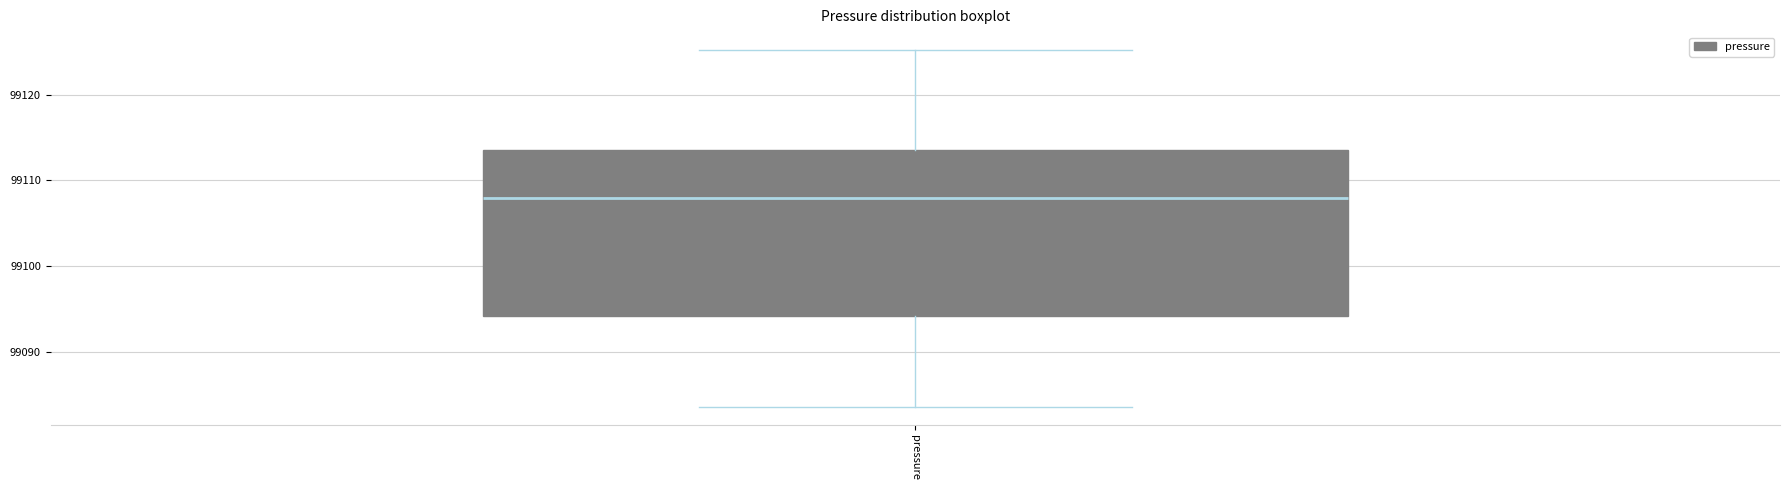

Where does the lower whisker of the box for pressure end on the y-axis? The values are not printed on the chart, so give them approximately, as read against the axis.

99084